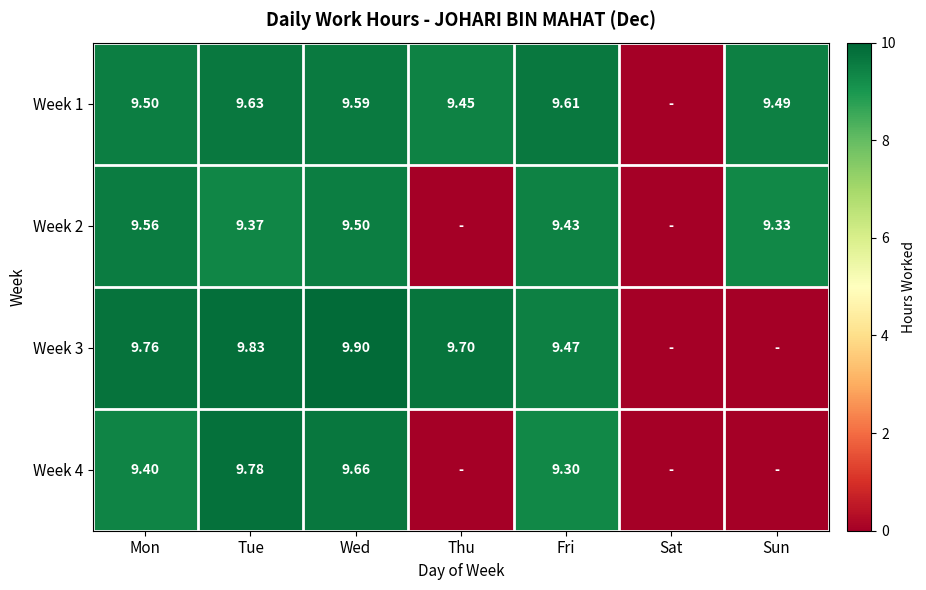

Is the value of Week 3 at Wed greater than the value of Week 4 at Tue?

Yes